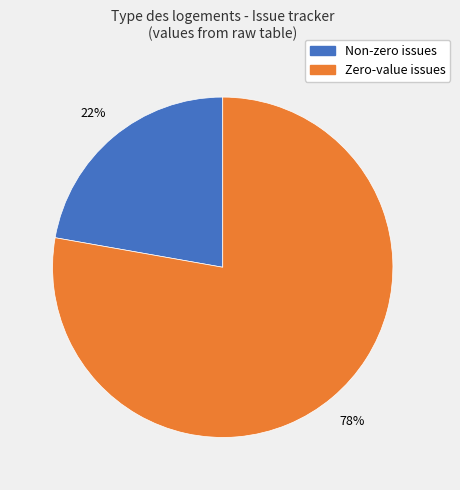

Do Zero-value issues and Non-zero issues together represent more than half of the pie?

Yes